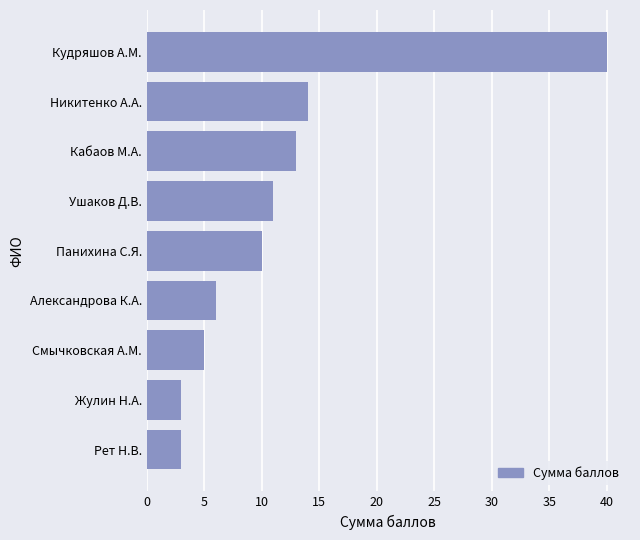

Count the number of categories in the chart.

9